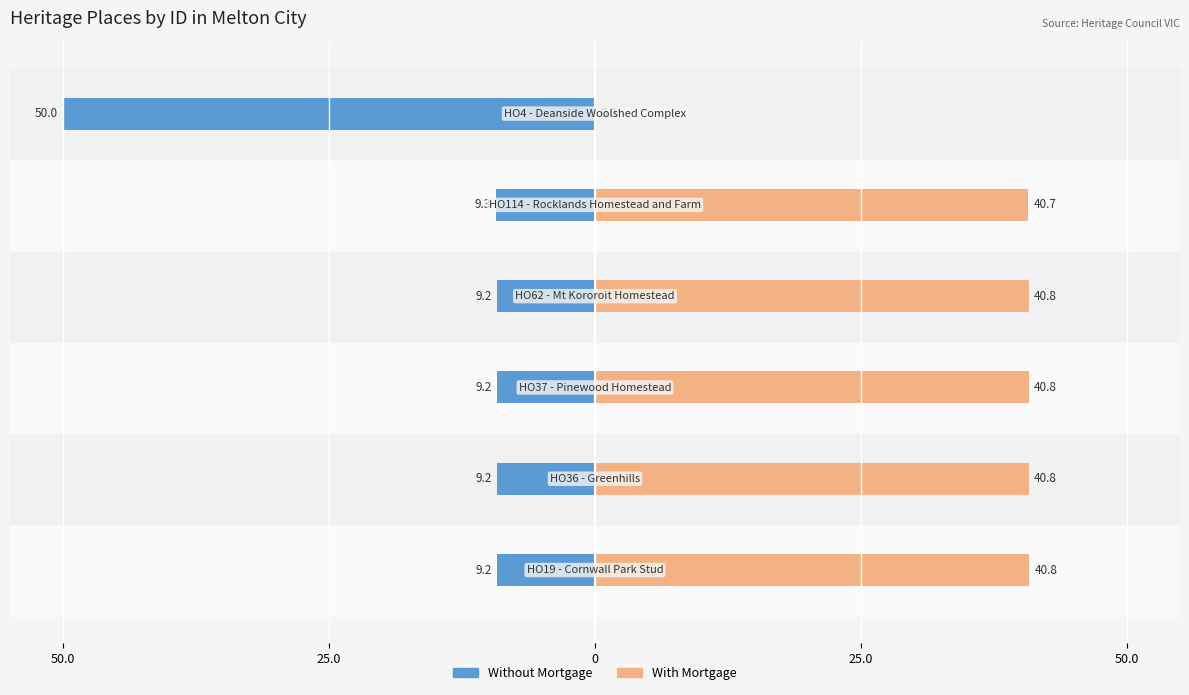

What is the sum of all Without Mortgage values?

-96.1